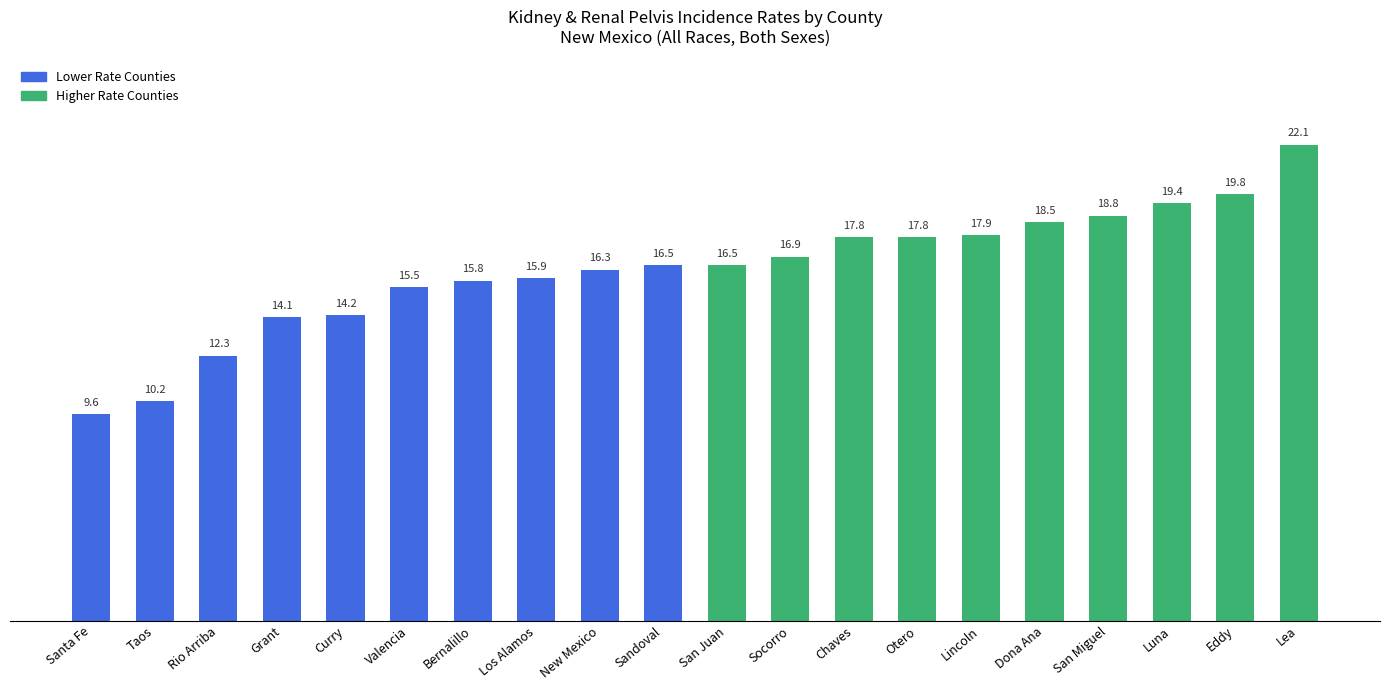

How many distinct data groups are displayed?

1